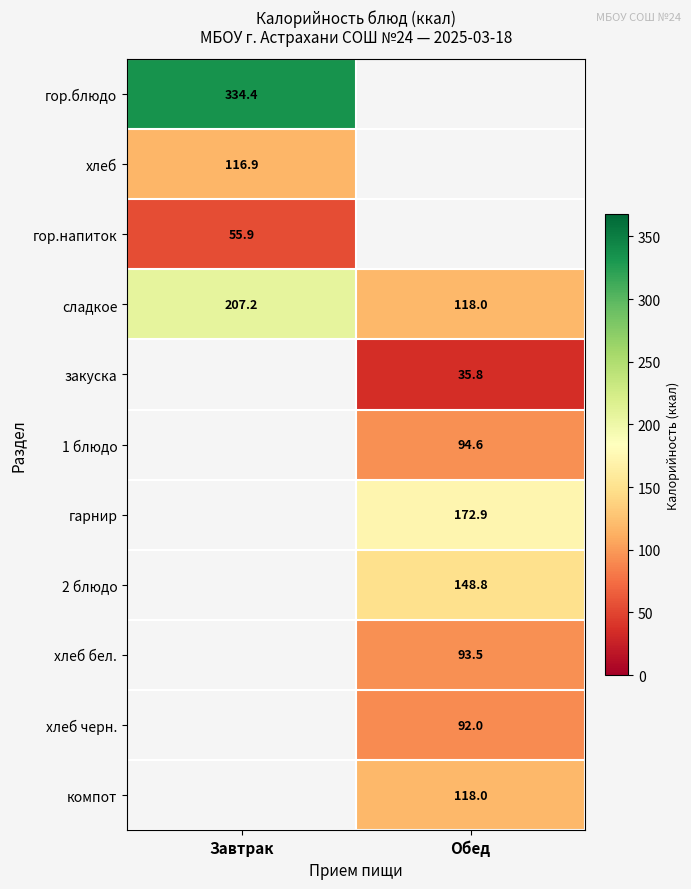

At which category does the chart reach its minimum across all series?

Обед